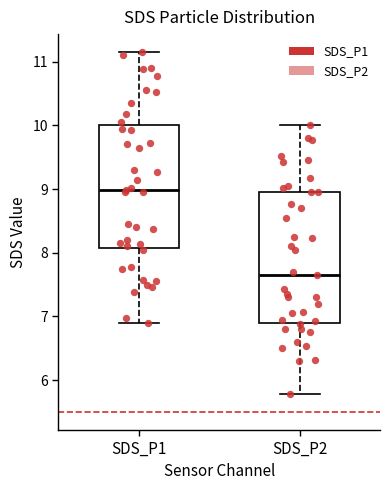

Reading left to right, transcribe this box plot: for each box, give where its median line is, the range the box spans, and where its two whiskers end, as read against the y-axis. The values are not printed on the chart, so give them approximately, as read against the axis.

SDS_P1: median 9.0, box 8.1 to 10.0, whiskers 6.9 to 11.2
SDS_P2: median 7.7, box 6.9 to 9.0, whiskers 5.8 to 10.0